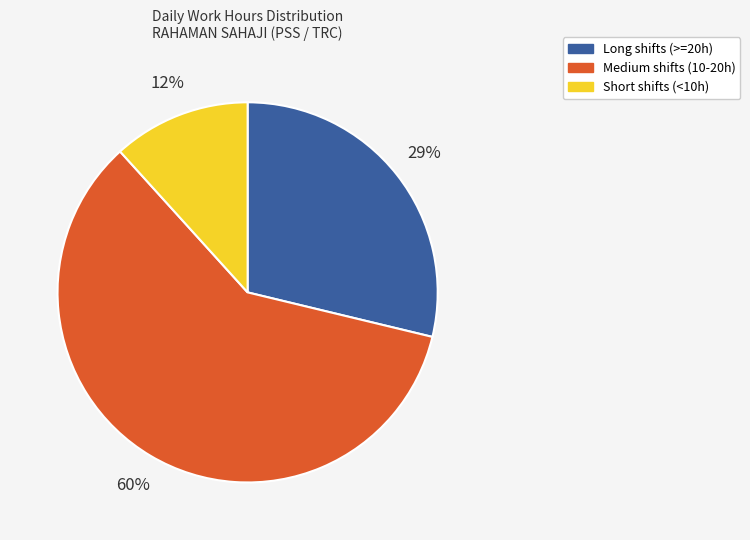

How many slices are in this pie chart?

3